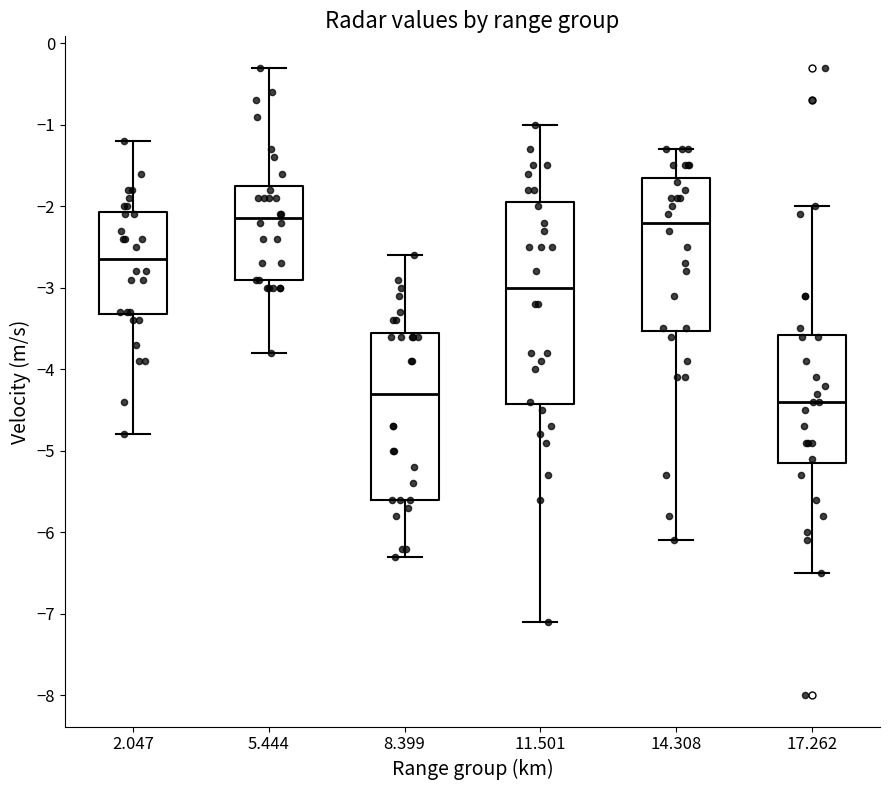

Reading left to right, transcribe this box plot: for each box, give where its median line is, the range the box spans, and where its two whiskers end, as read against the y-axis. The values are not printed on the chart, so give them approximately, as read against the axis.

2.047: median -2.6, box -3.3 to -2.1, whiskers -4.8 to -1.2
5.444: median -2.1, box -2.9 to -1.7, whiskers -3.8 to -0.3
8.399: median -4.3, box -5.6 to -3.5, whiskers -6.3 to -2.6
11.501: median -3.0, box -4.4 to -1.9, whiskers -7.1 to -1.0
14.308: median -2.2, box -3.5 to -1.6, whiskers -6.1 to -1.3
17.262: median -4.4, box -5.1 to -3.6, whiskers -6.5 to -2.0